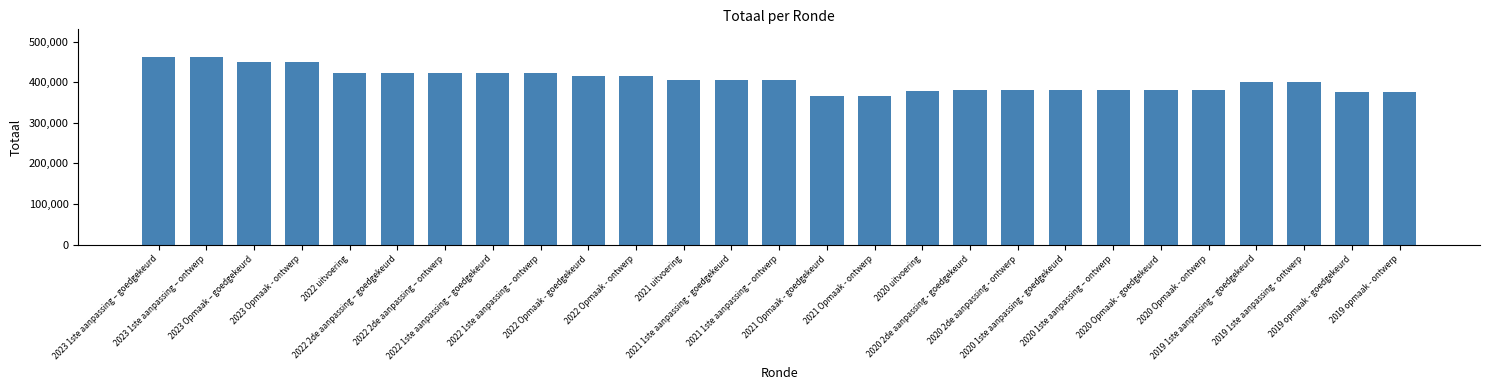

The value at 2022 1ste aanpassing – goedgekeurd is 422637. True or false?

True